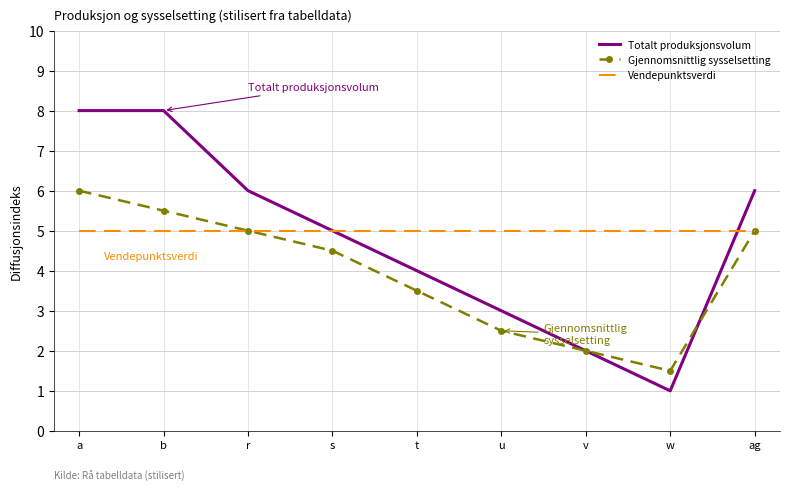

At b, list the series in order from smallest to largest.

Vendepunktsverdi, Gjennomsnittlig sysselsetting, Totalt produksjonsvolum